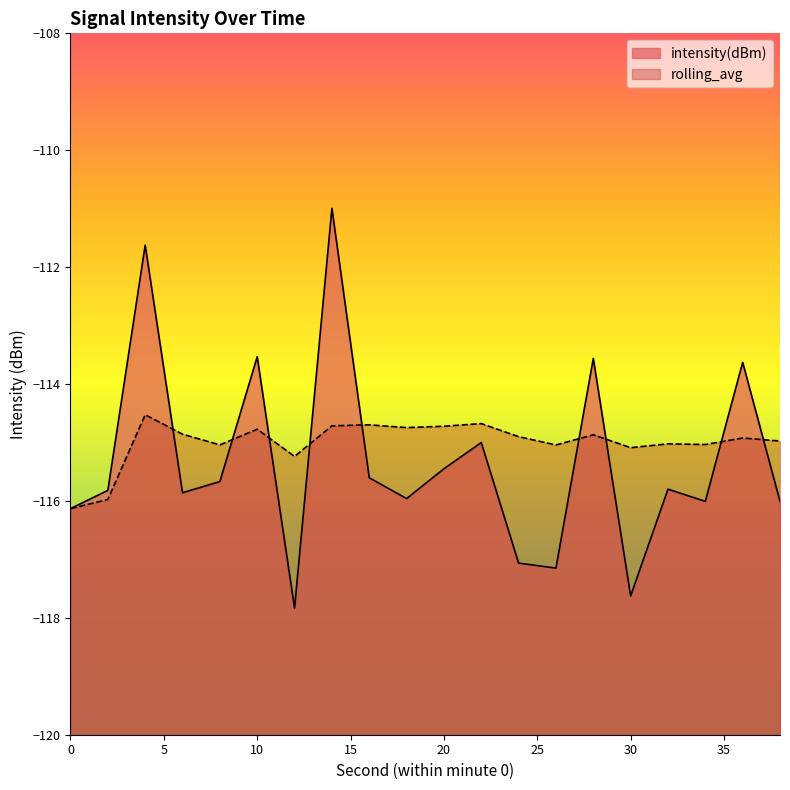

Is it true that intensity(dBm) equals -113.5 at 10?

True